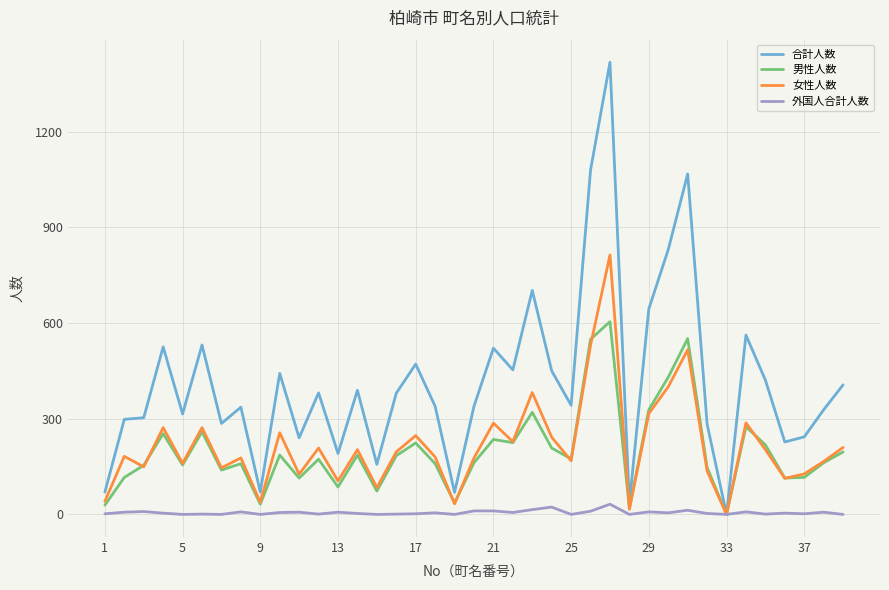

Which series has the largest total across all categories?

合計人数